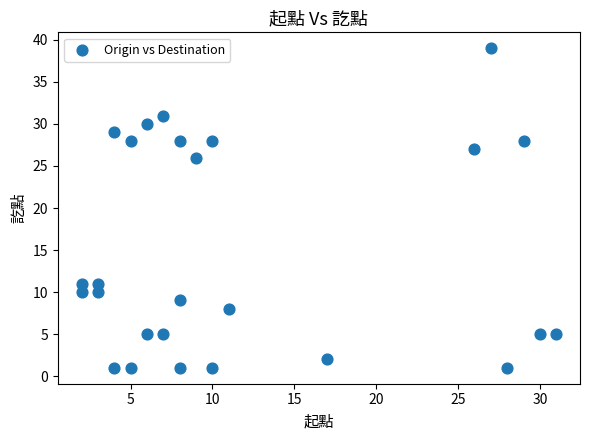

What Y value in the scatter plot is closest to 20?

26